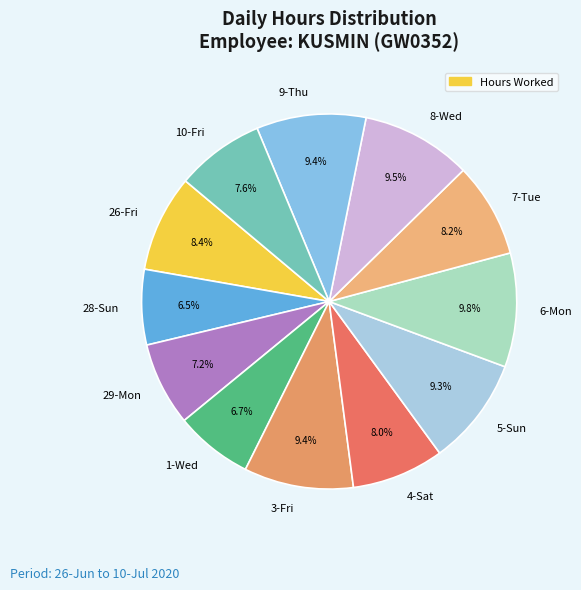

Combined, what portion of the pie is 6-Mon and 5-Sun?

19.1%